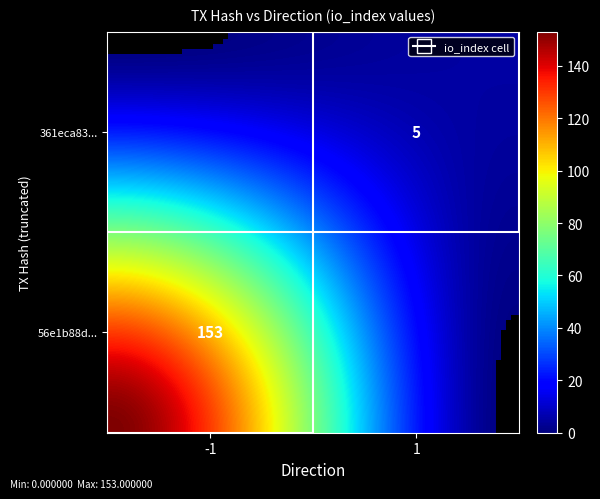

Is it true that 361eca837ddc2afdef49090ebc0e1e6810a8aa2 equals 1 at direction?

False